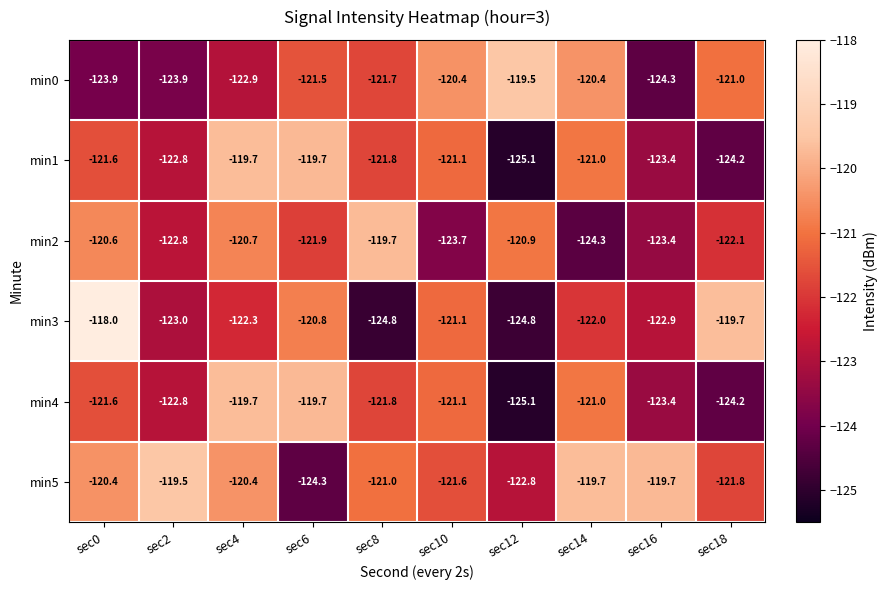

Which series has the largest total across all categories?

min5